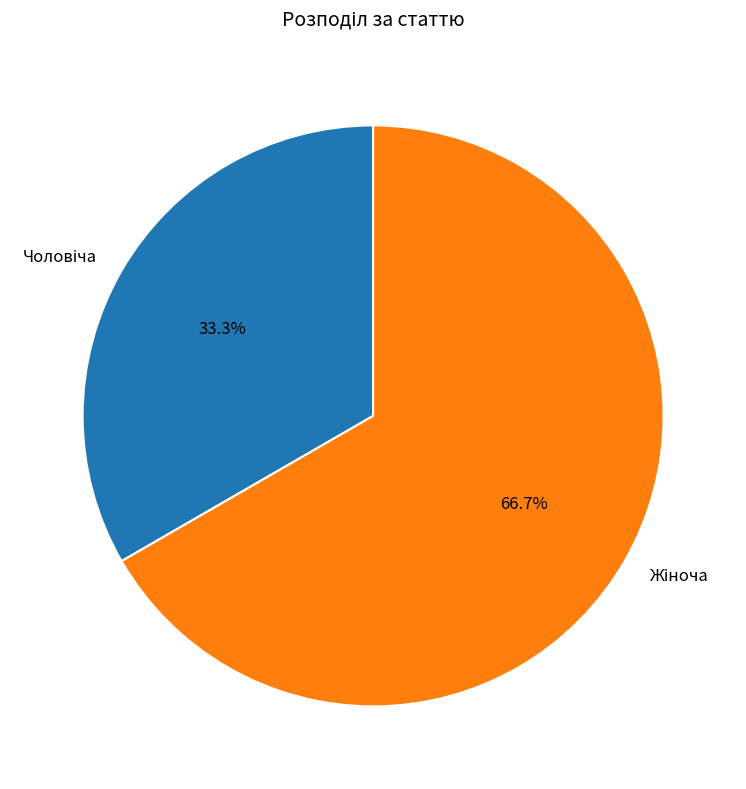

Is there any slice that represents more than half of the pie?

Yes